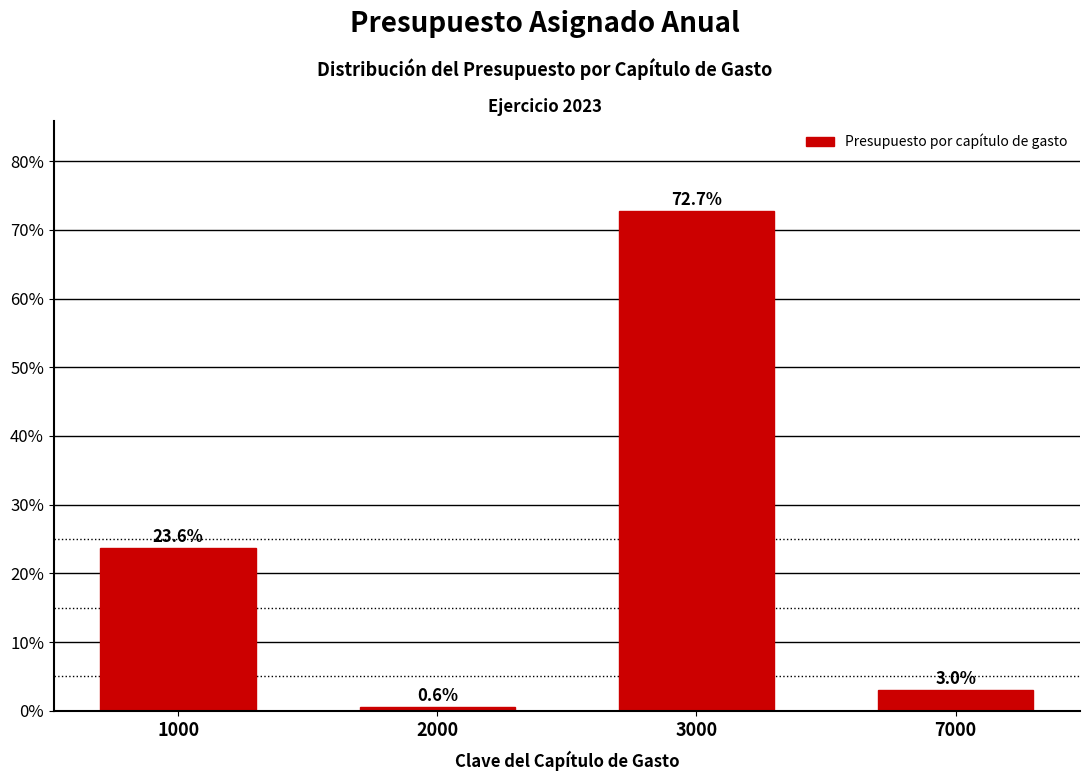

Reading right to left, transcribe all the data shown in this chart.

3.0	72.7	0.6	23.6